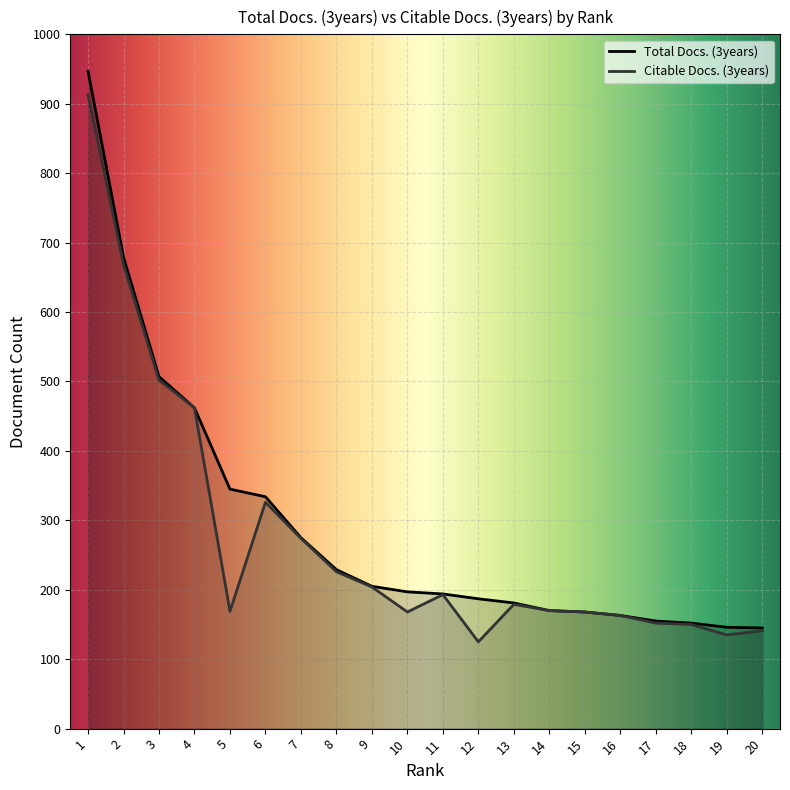

At 17, list the series in order from smallest to largest.

Citable Docs. (3years), Total Docs. (3years)